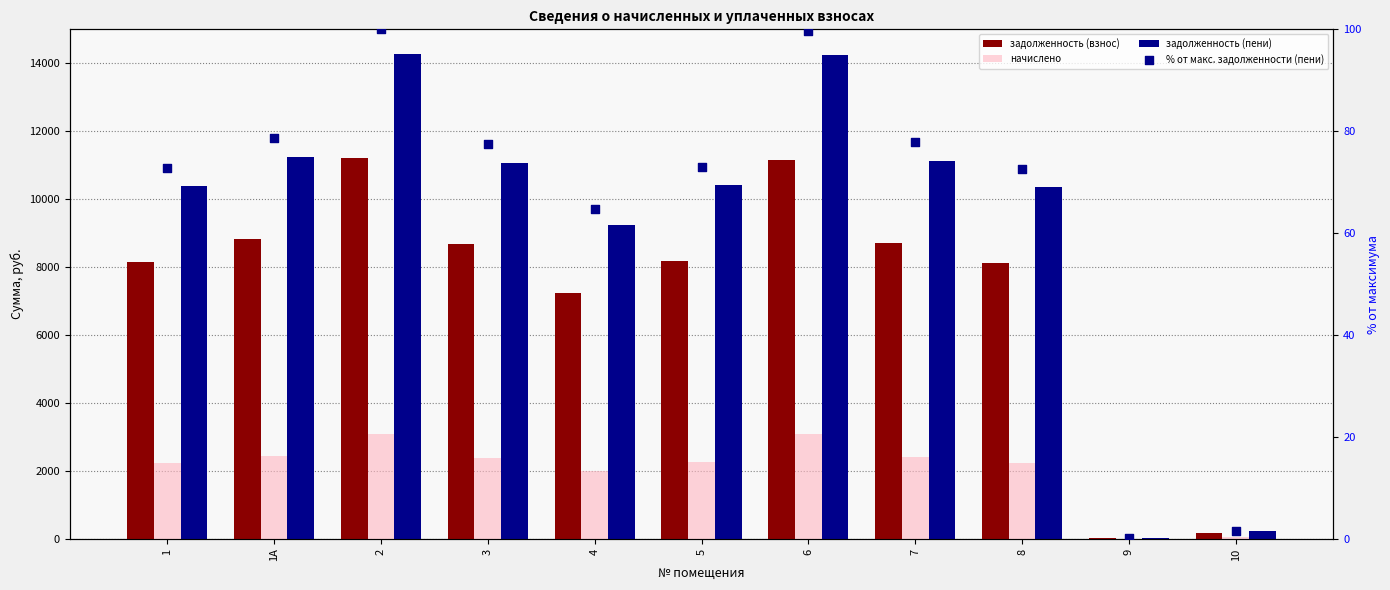

Is the value of % от макс. задолженности (пени) at 9 greater than the value of задолженность (пени) at 2?

No